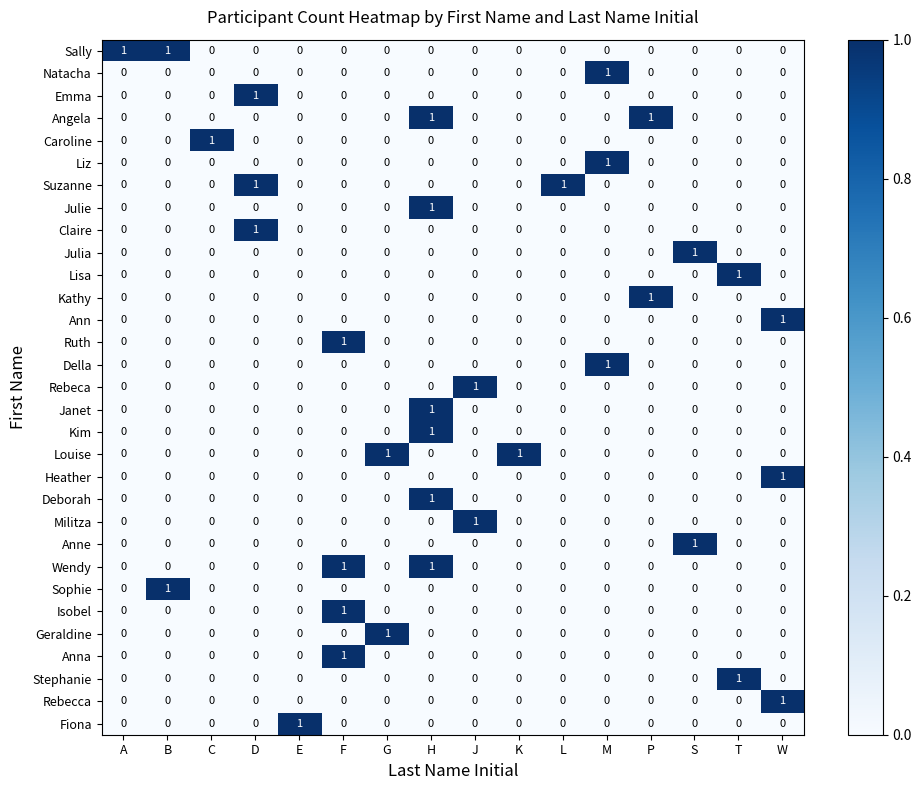

The Stephanie series shows 0 at C. True or false?

True